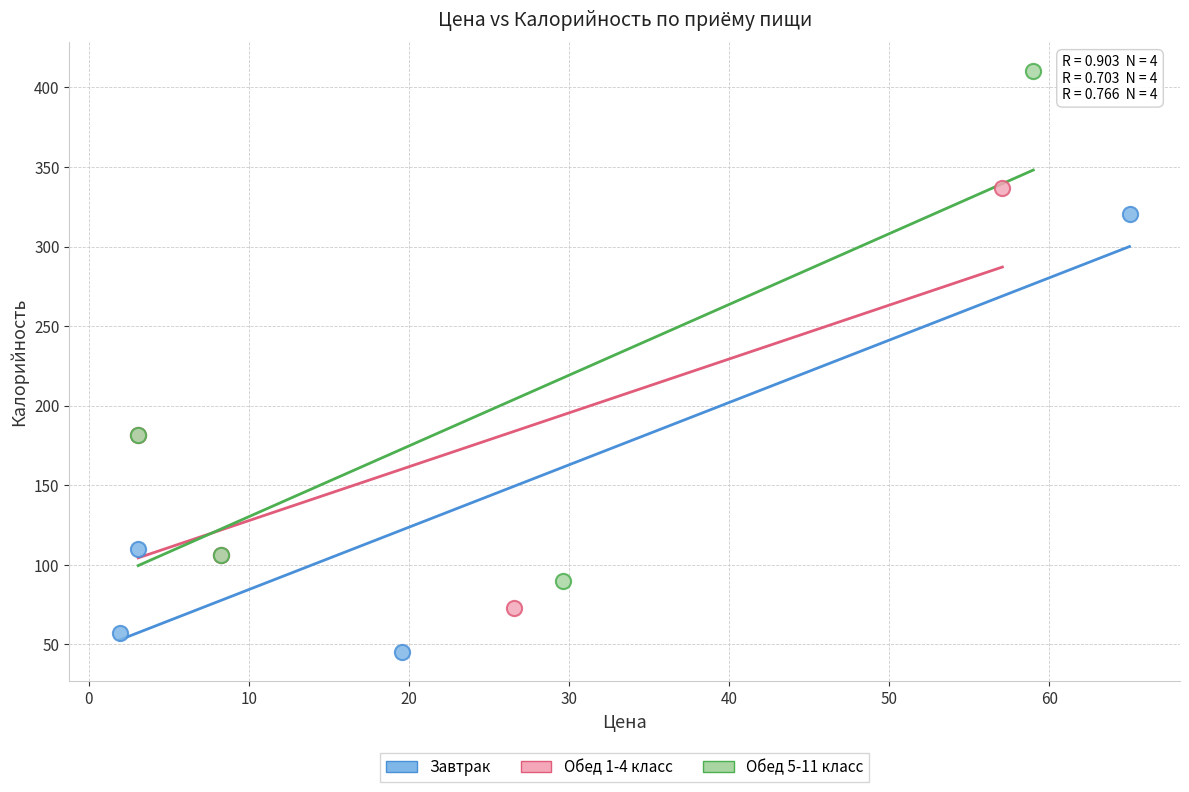

What are all the series names shown in the legend?

Завтрак, Обед 1-4 класс, Обед 5-11 класс